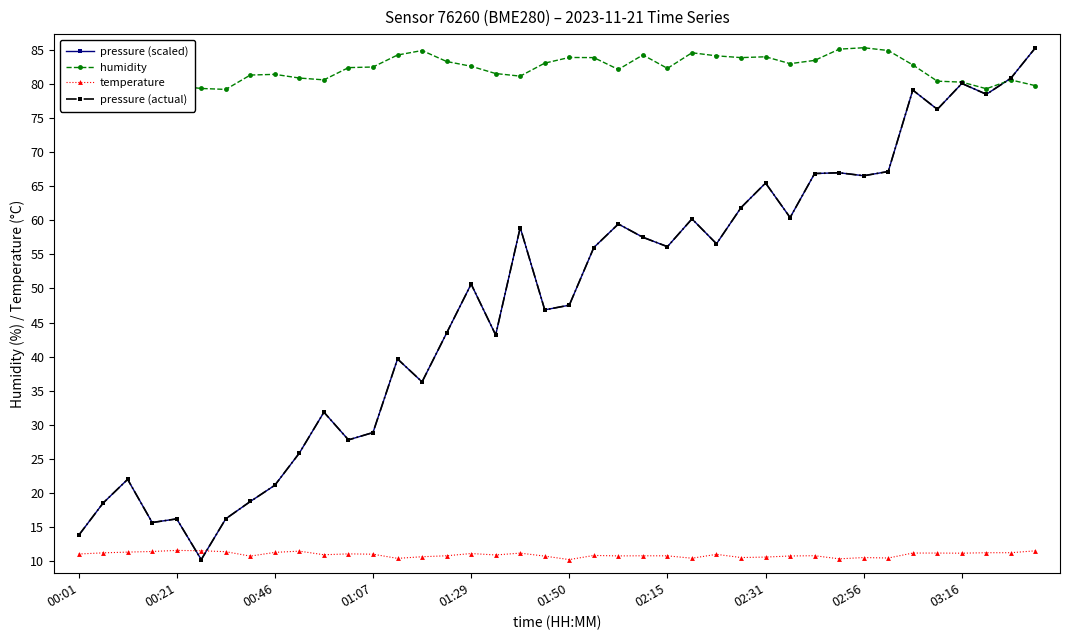

List the series in order of their peak value, highest first.

pressure (scaled), humidity, pressure (actual), temperature